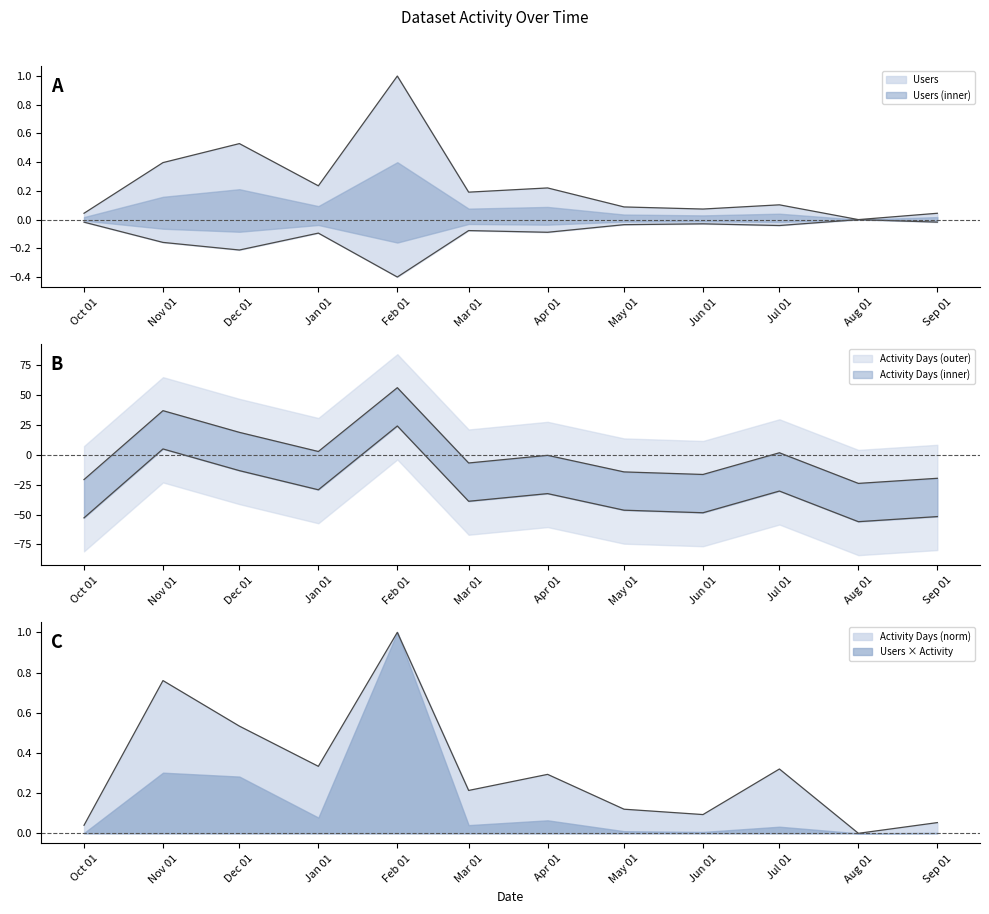

How many intersections are there between Users and Activity Days?

4